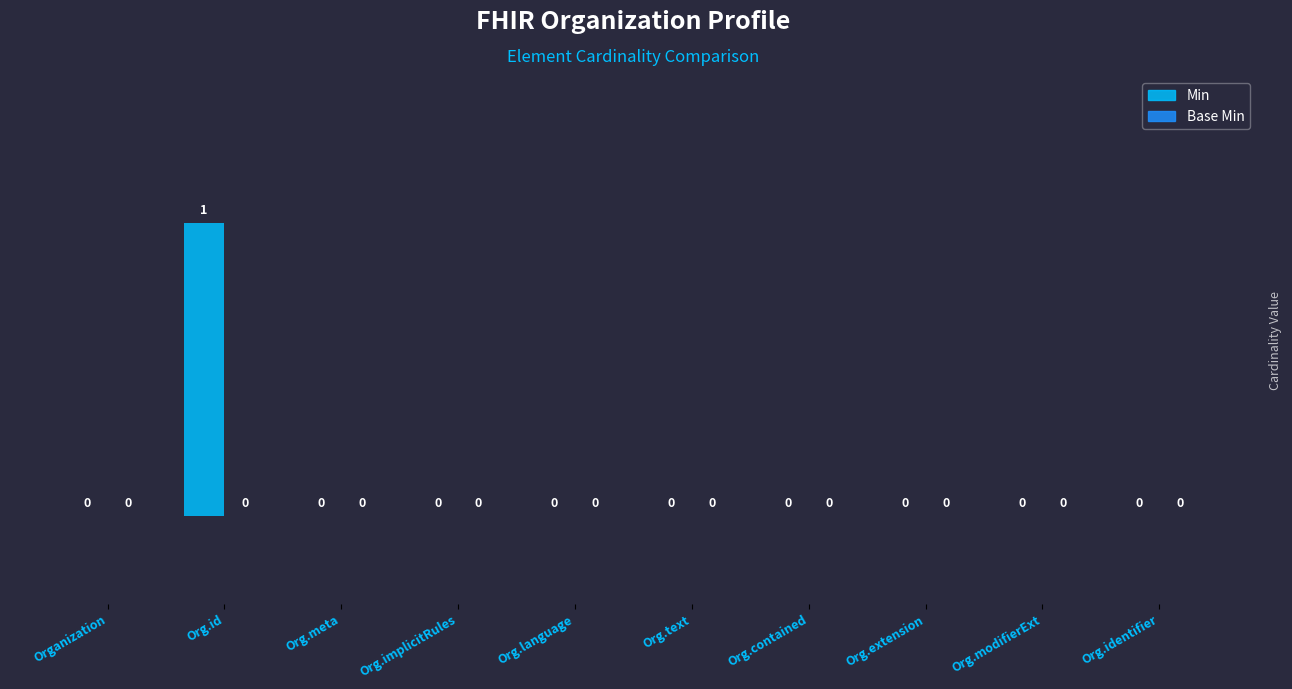

Are the bars horizontal?

No